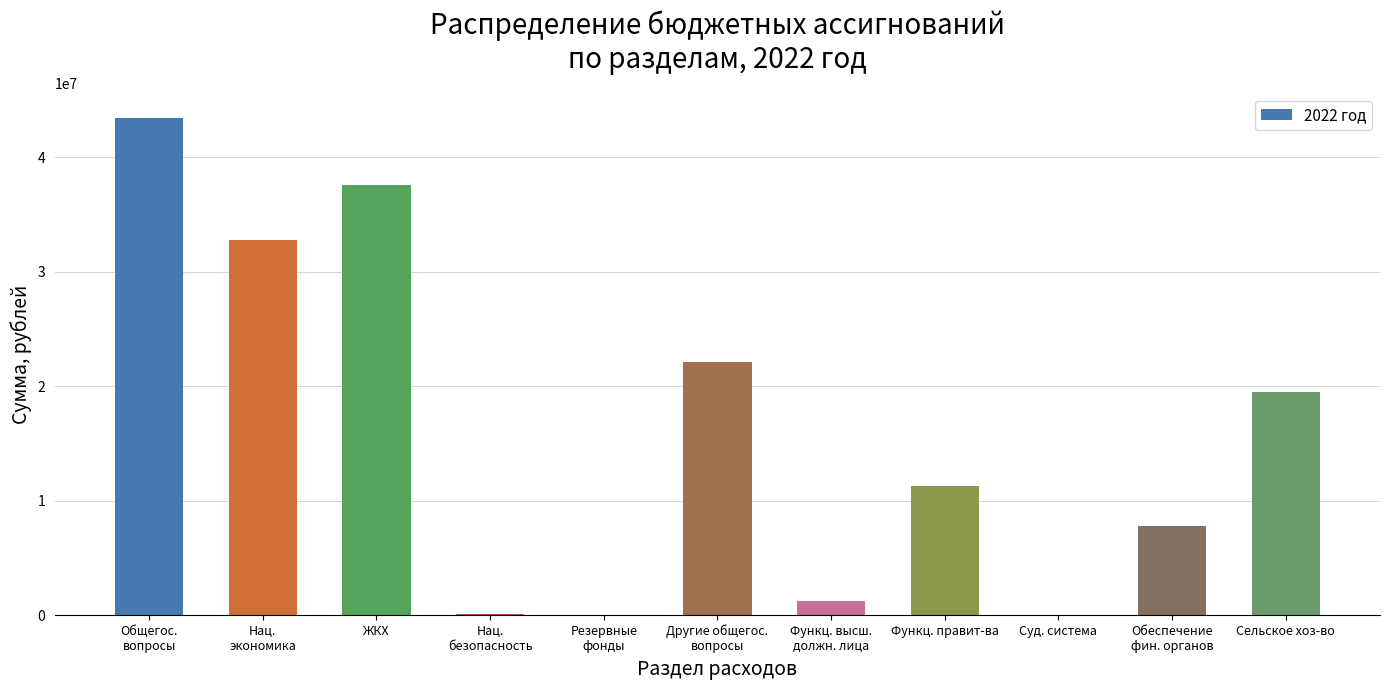

What is the maximum value shown in the chart?

43436828.8